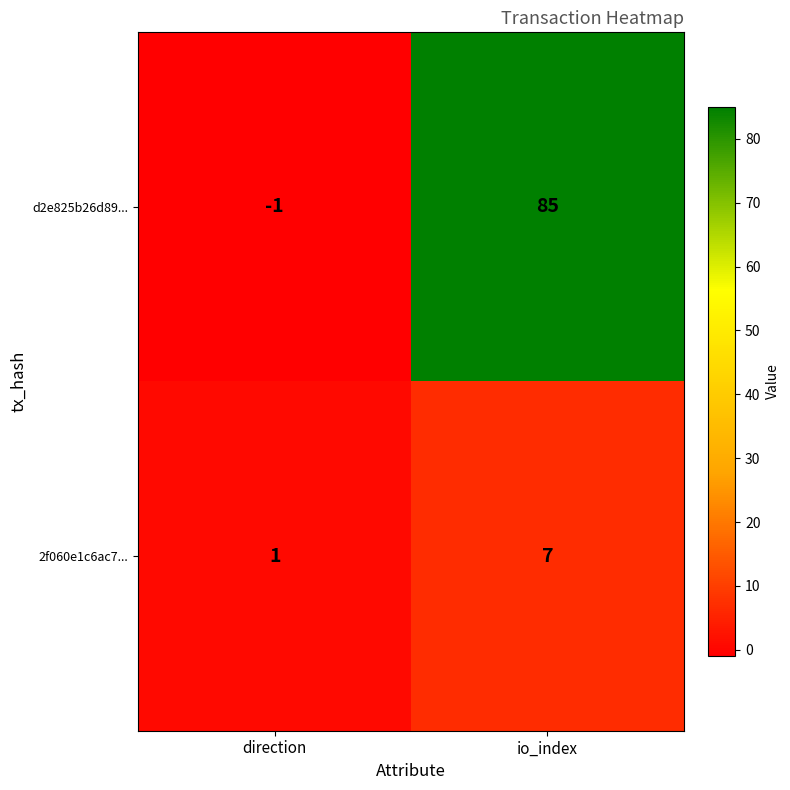

At which category is the sum across all series the highest?

io_index